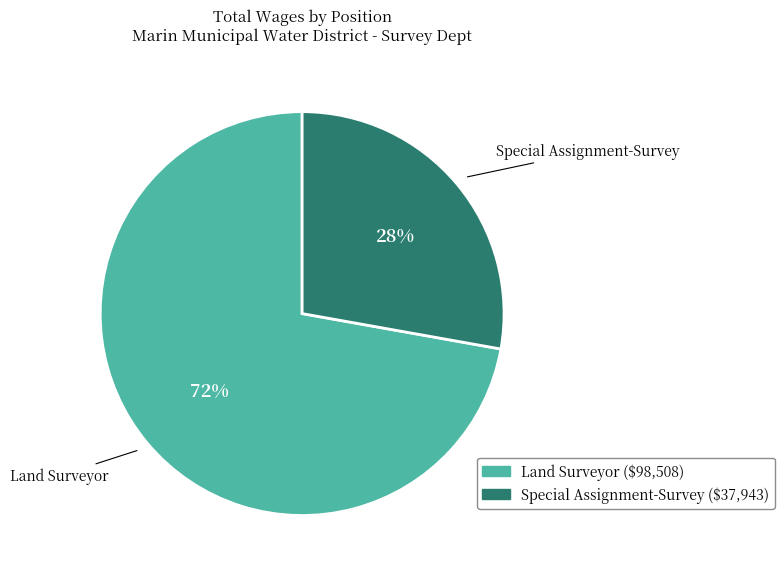

To the nearest percent, what is the average slice percentage?

50%